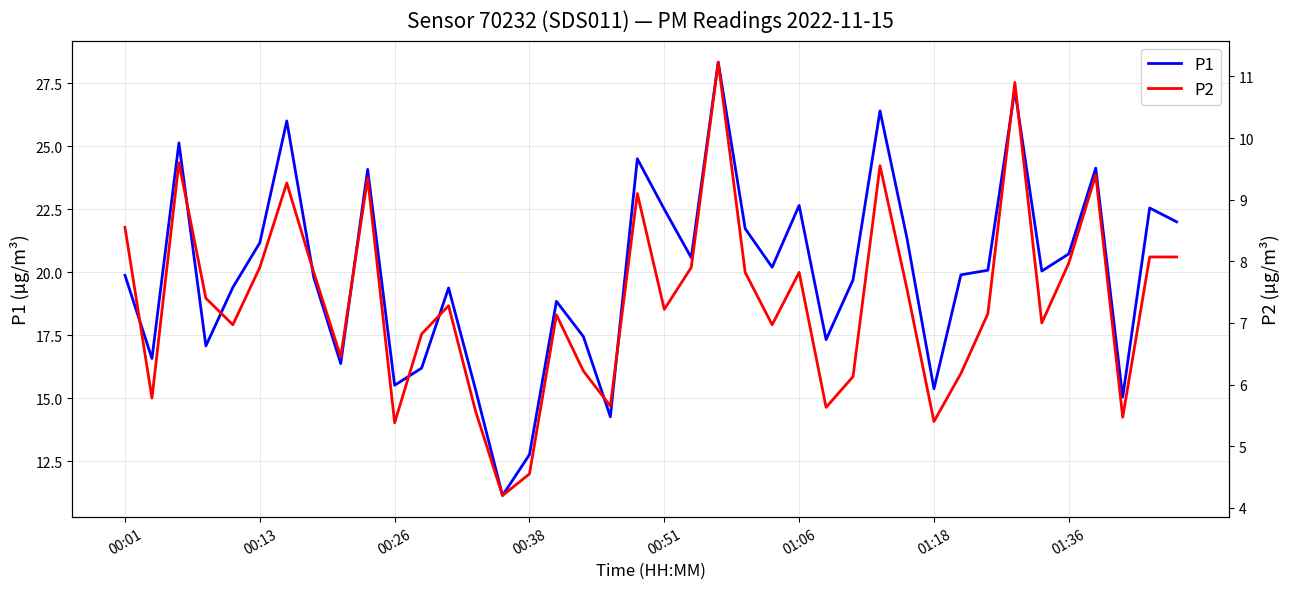

Which series has the largest total across all categories?

P1